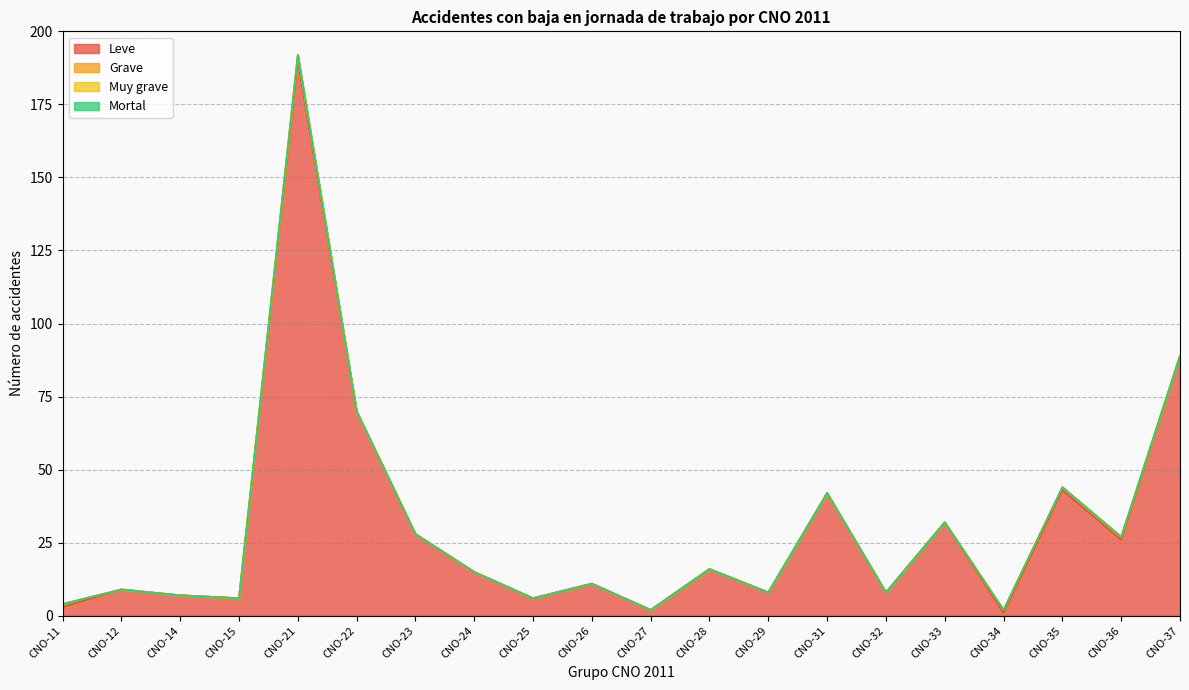

Is the value of Grave at CNO-27 greater than the value of Mortal at CNO-28?

No